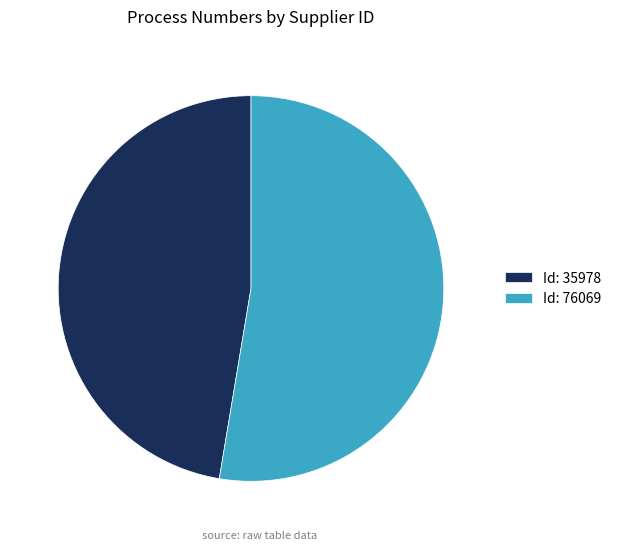

Between Id: 35978 and Id: 76069, which is larger?

Id: 76069